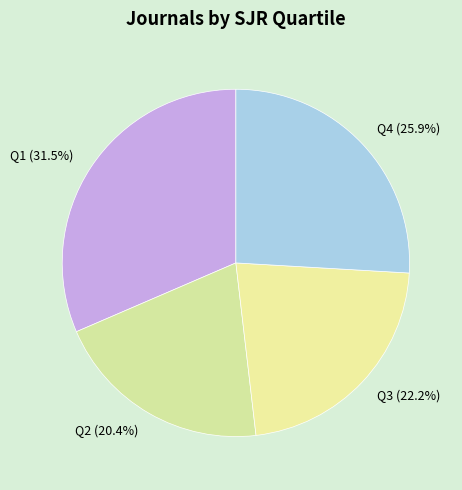

How many slices are in this pie chart?

4